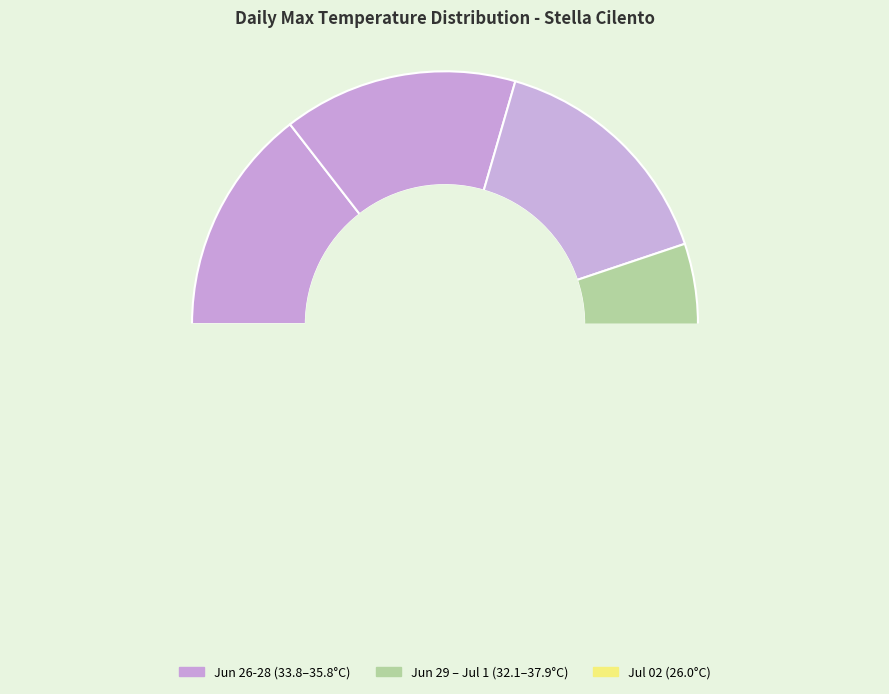

What is the total percentage of 2017-06-30 and 2017-07-01?

30.2%